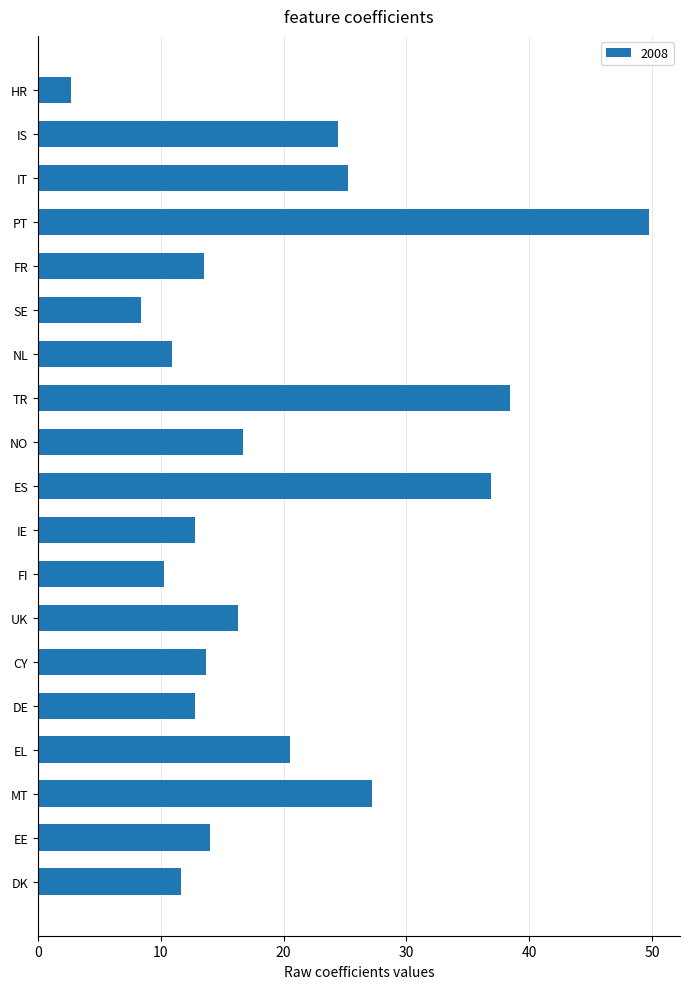

What is the change in value from ES to HR?

-34.2